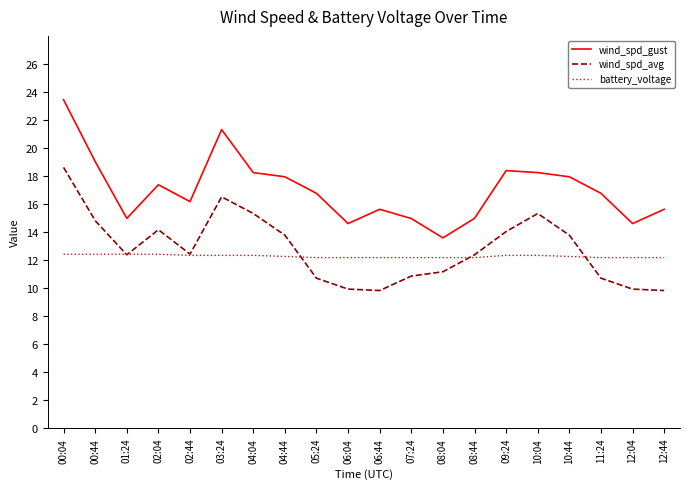

In wind_spd_avg, how many points are lower than both neighbors (excluding endpoints)?

3